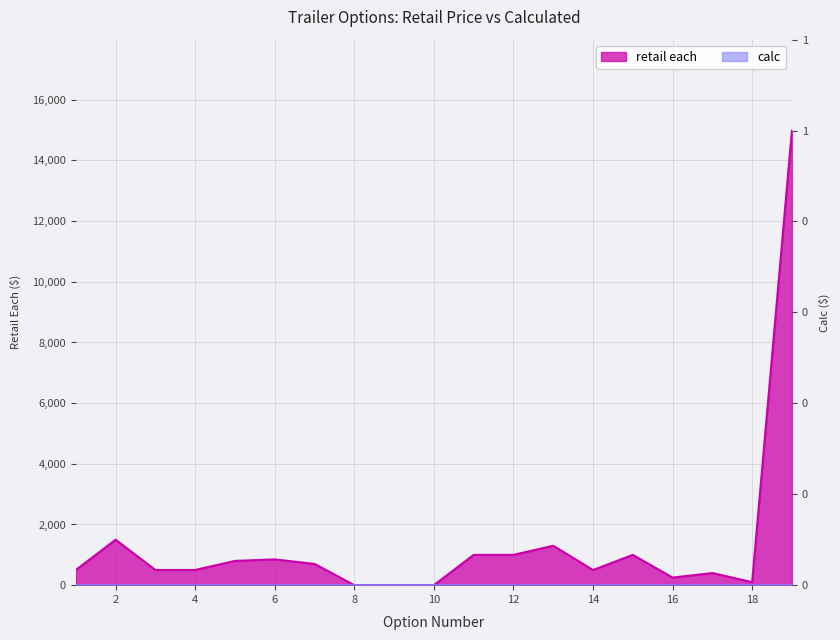

Reading right to left, transcribe all the data shown in this chart.

19=14985	18=99	17=399	16=250	15=999	14=499	13=1299	12=999	11=999	10=0	9=0	8=0	7=700	6=850	5=800	4=500	3=500	2=1499	1=500